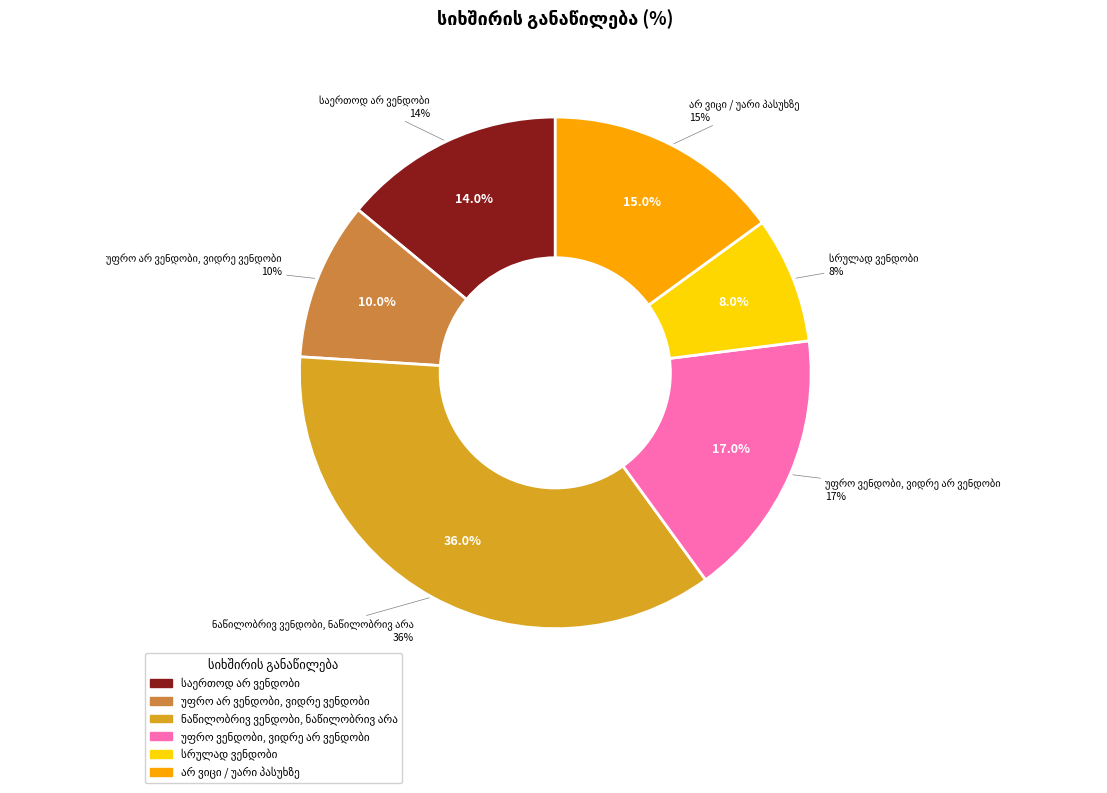

What is the smallest slice in the pie chart?

სრულად ვენდობი